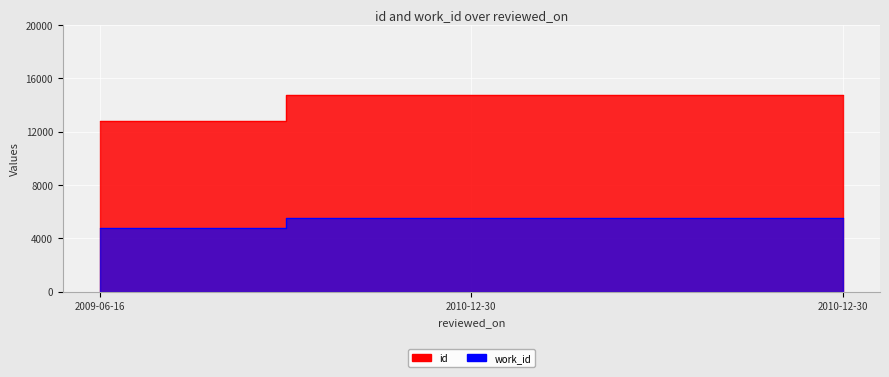

What is the value of the id point at the 2nd from the left?

14721